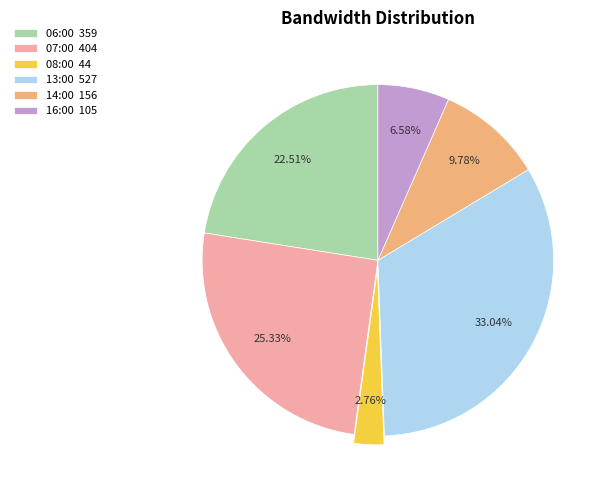

Approximately how many times larger is the value at 06:00 359 compared to 16:00 105?

3.4